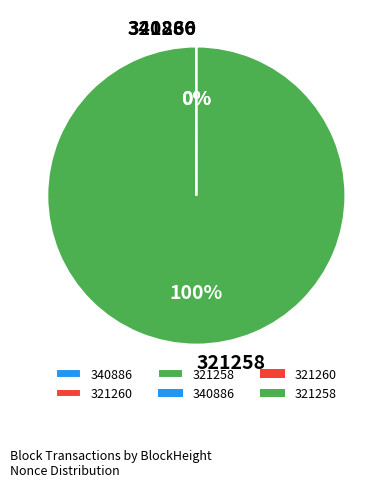

True or false: 321260 accounts for 13% of the total.

False